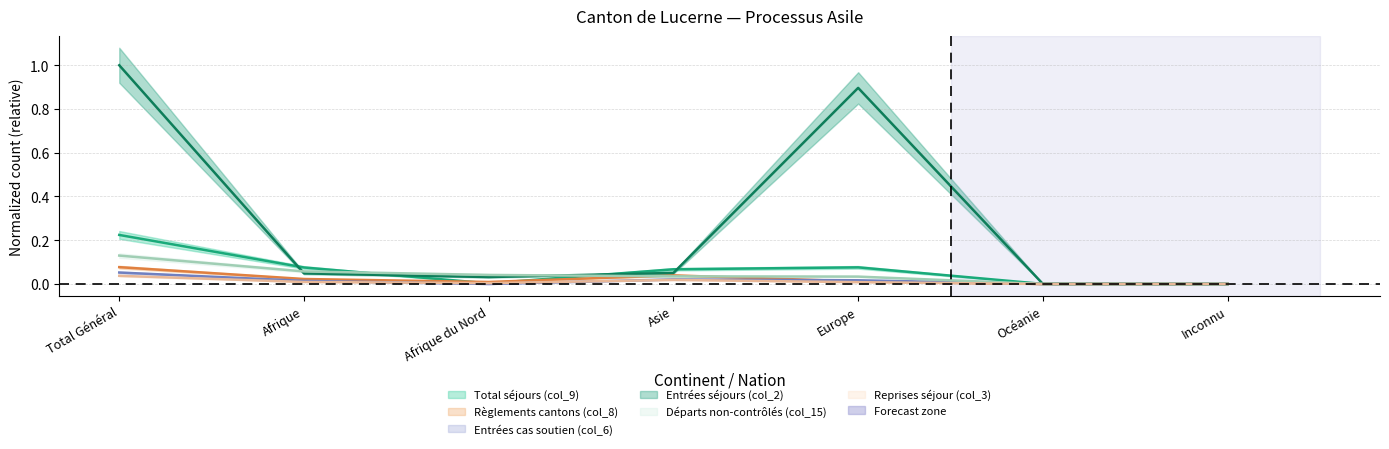

What are all the series names shown in the legend?

col_9, col_8, col_6, col_2, col_15, col_3